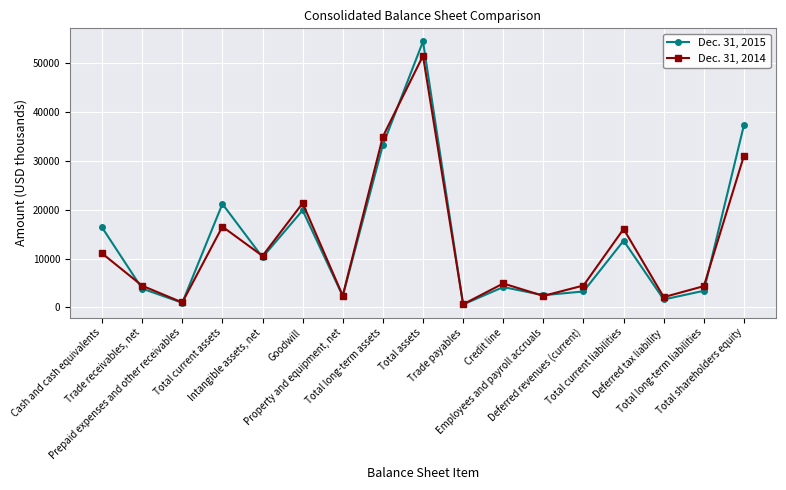

True or false: Dec. 31, 2015 has more than 2 interior local peaks.

True